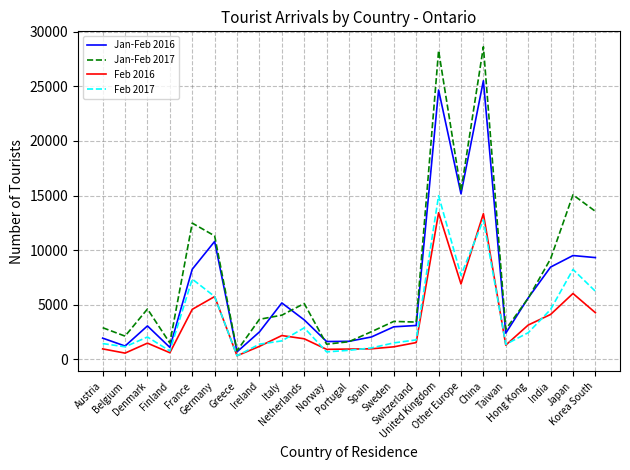

The value of Feb 2017 at Italy is 1693. True or false?

True